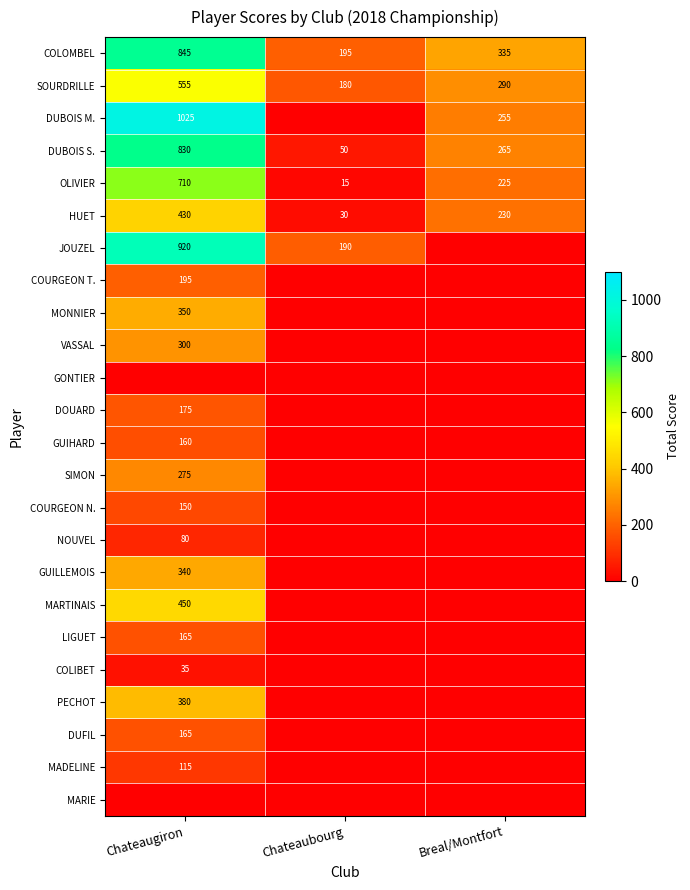

What is the difference between the maximum and minimum values in the OLIVIER series?

695